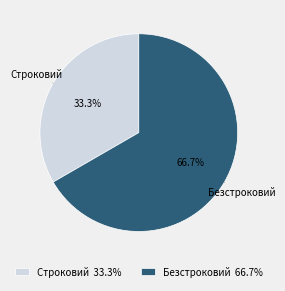

How many slices are in this pie chart?

2